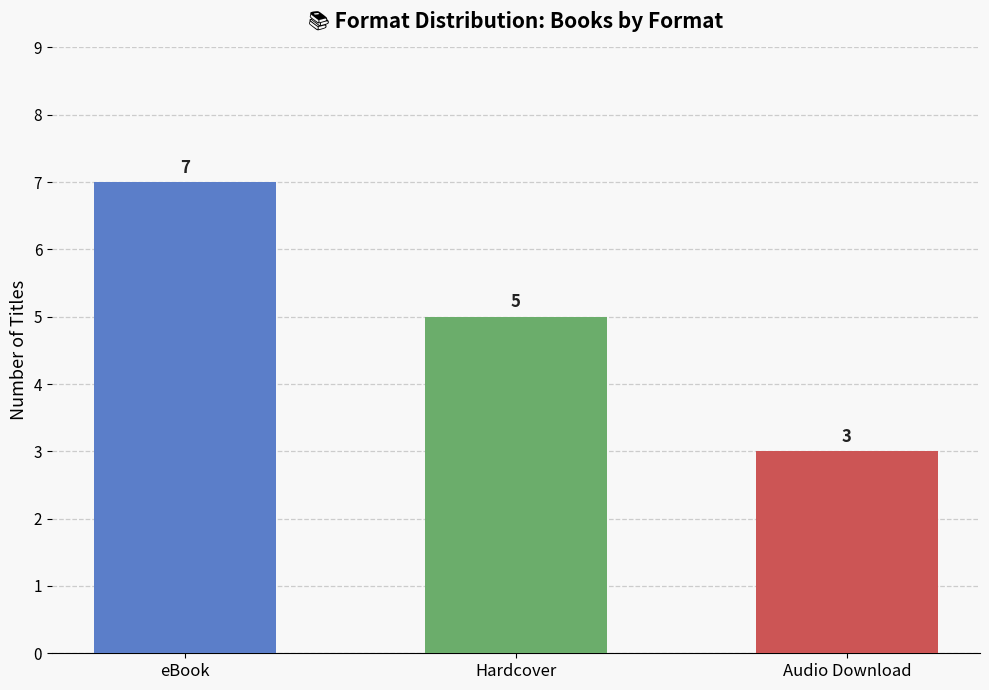

List the labels in order of value, smallest first.

Audio Download, Hardcover, eBook